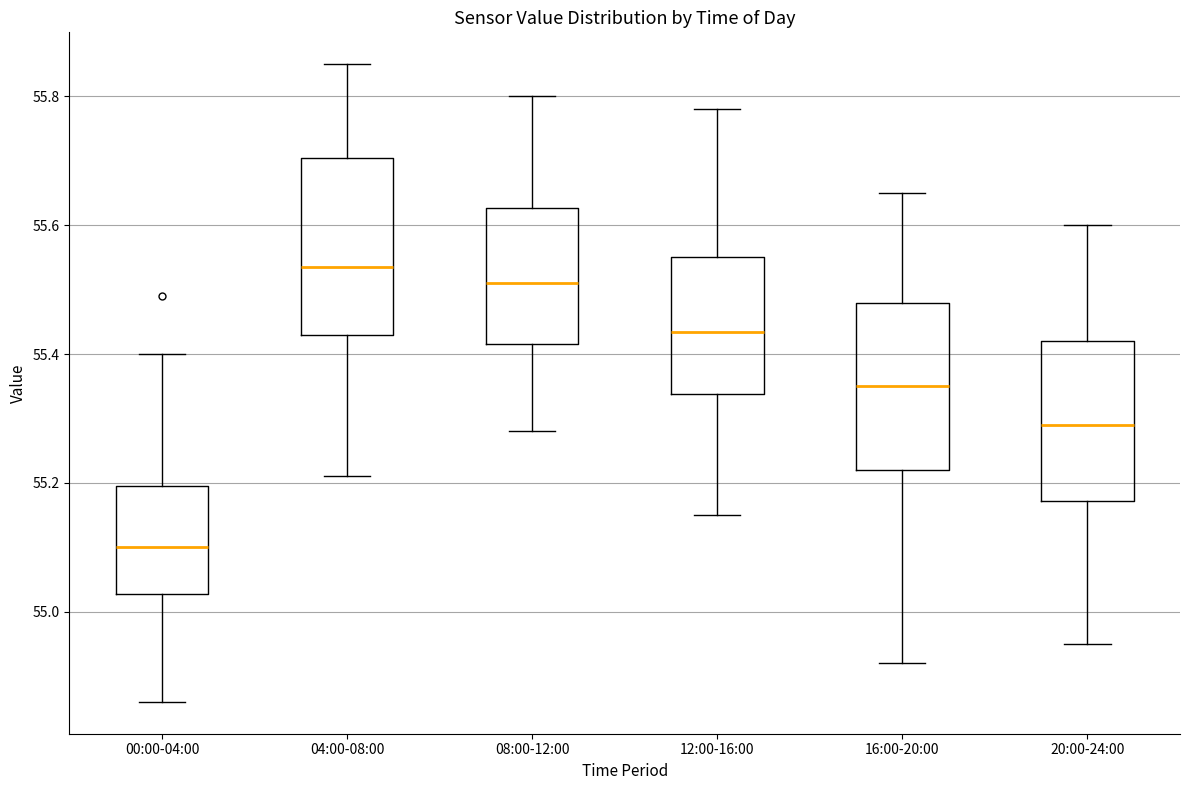

Reading left to right, transcribe this box plot: for each box, give where its median line is, the range the box spans, and where its two whiskers end, as read against the y-axis. The values are not printed on the chart, so give them approximately, as read against the axis.

00:00-04:00: median 55.10, box 55.02 to 55.20, whiskers 54.86 to 55.40
04:00-08:00: median 55.54, box 55.44 to 55.70, whiskers 55.22 to 55.86
08:00-12:00: median 55.52, box 55.42 to 55.62, whiskers 55.28 to 55.80
12:00-16:00: median 55.44, box 55.34 to 55.56, whiskers 55.16 to 55.78
16:00-20:00: median 55.36, box 55.22 to 55.48, whiskers 54.92 to 55.66
20:00-24:00: median 55.30, box 55.18 to 55.42, whiskers 54.96 to 55.60